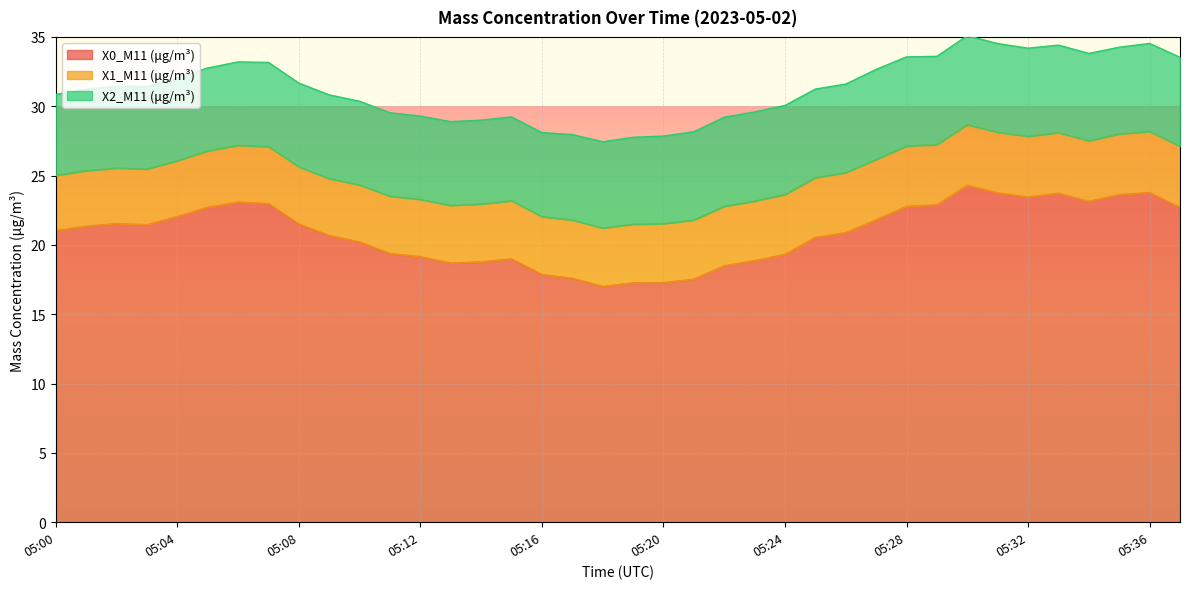

Where is X0_M11 (μg/m³) nearest to the value 20?

05:10